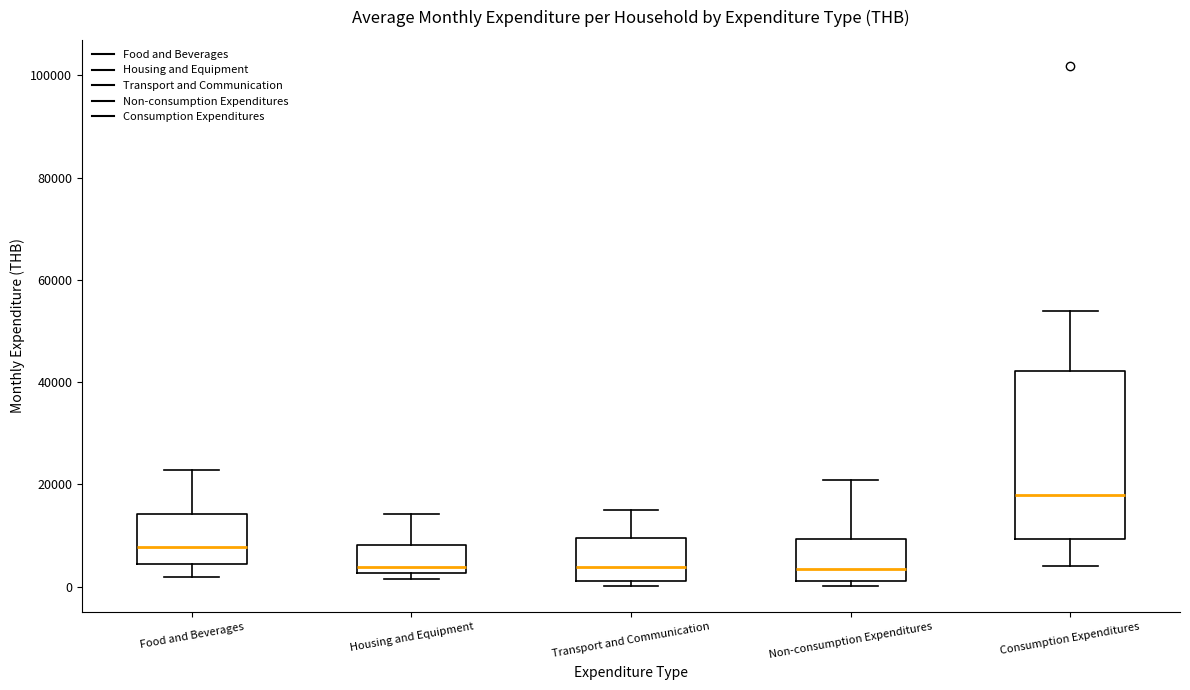

Reading left to right, read every box against the y-axis: the position of its median line, the range the box covers, and the ends of its whiskers. The values are not printed on the chart, so give them approximately, as read against the axis.

Food and Beverages: median 8000, box 4000 to 14000, whiskers 2000 to 22000
Housing and Equipment: median 4000, box 2000 to 8000, whiskers 2000 (just below the box's lower edge) to 14000
Transport and Communication: median 4000, box 2000 to 10000, whiskers 0 to 16000
Non-consumption Expenditures: median 4000, box 2000 to 10000, whiskers 0 to 20000
Consumption Expenditures: median 18000, box 10000 to 42000, whiskers 4000 to 54000